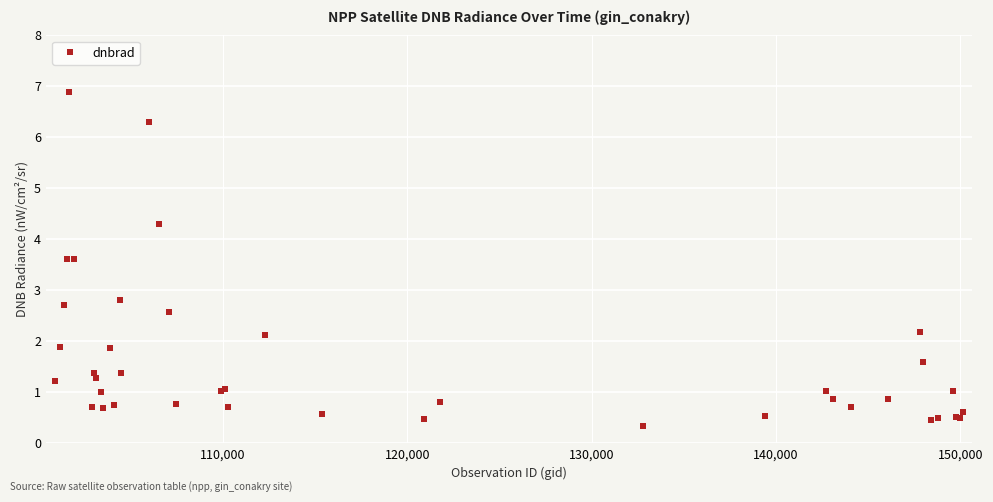

What is the average value?

1.6